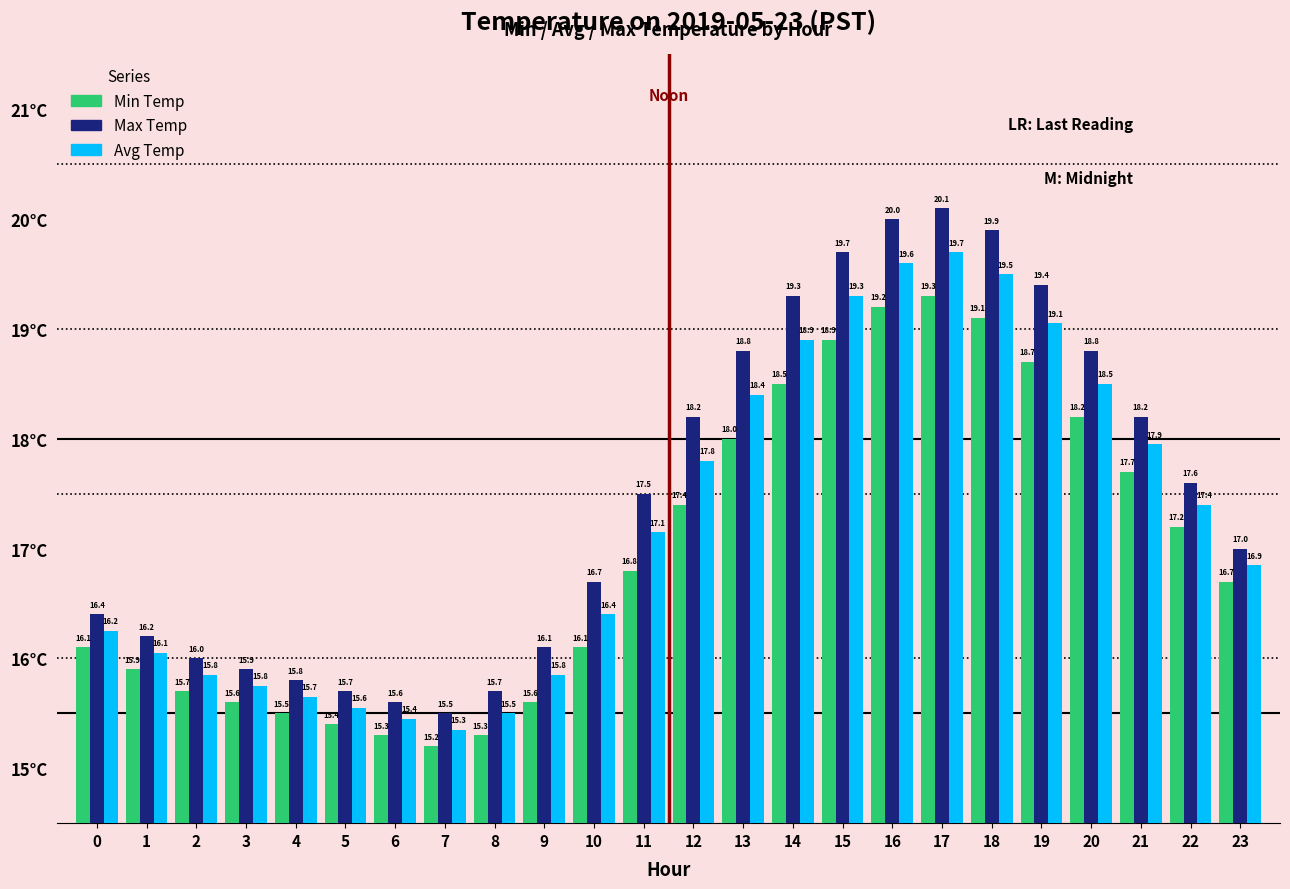

Where does the Avg Temp series first go above 17?

11